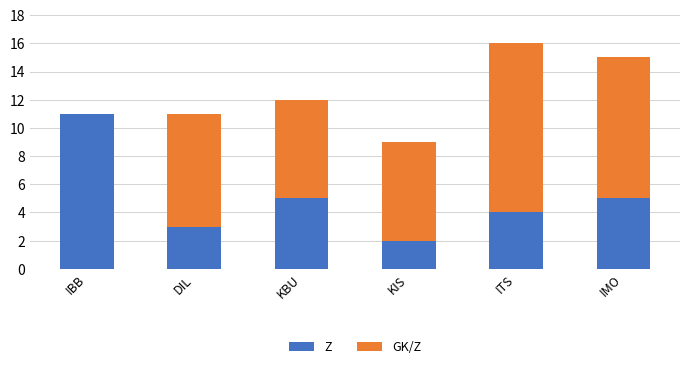

What is the total value across all series at IMO?

15